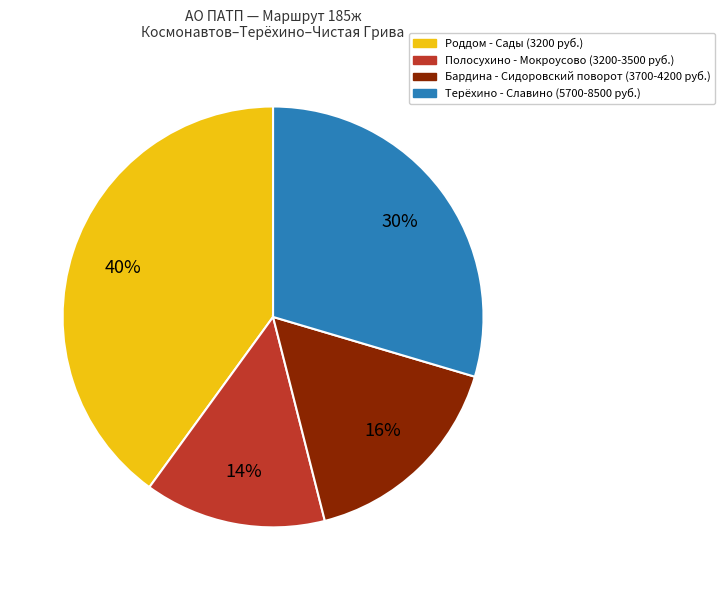

To the nearest percent, what percentage of the pie is Полосухино - Мокроусово (3200-3500 руб.)?

14%